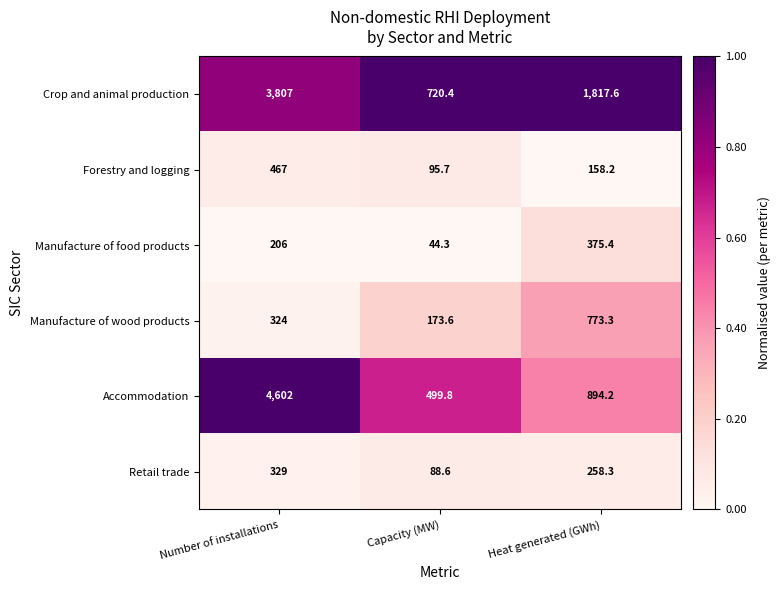

Reading left to right, extract all data points from this chart.

Crop and animal production: Number of installations=3807.0	Capacity (MW)=720.4	Heat generated (GWh)=1817.6
Forestry and logging: Number of installations=467.0	Capacity (MW)=95.7	Heat generated (GWh)=158.2
Manufacture of food products: Number of installations=206.0	Capacity (MW)=44.3	Heat generated (GWh)=375.4
Manufacture of wood products: Number of installations=324.0	Capacity (MW)=173.6	Heat generated (GWh)=773.3
Accommodation: Number of installations=4602.0	Capacity (MW)=499.8	Heat generated (GWh)=894.2
Retail trade: Number of installations=329.0	Capacity (MW)=88.6	Heat generated (GWh)=258.3